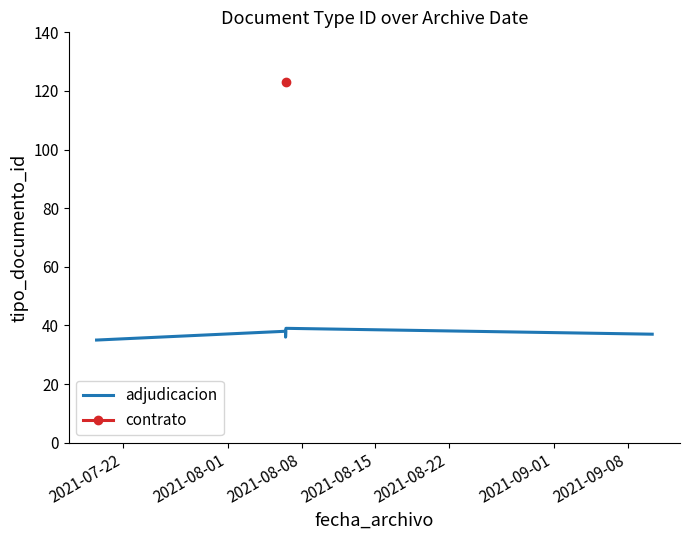

What is the value of the 5th point from the left?

39